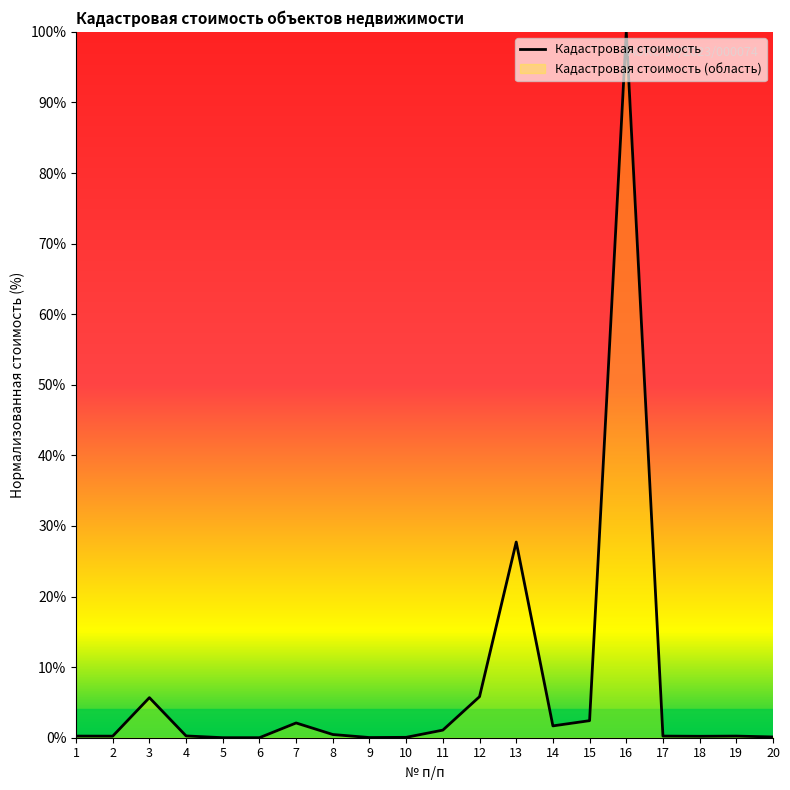

List the labels in order of value, smallest first.

6, 5, 9, 10, 20, 18, 2, 17, 19, 1, 4, 8, 11, 14, 7, 15, 3, 12, 13, 16